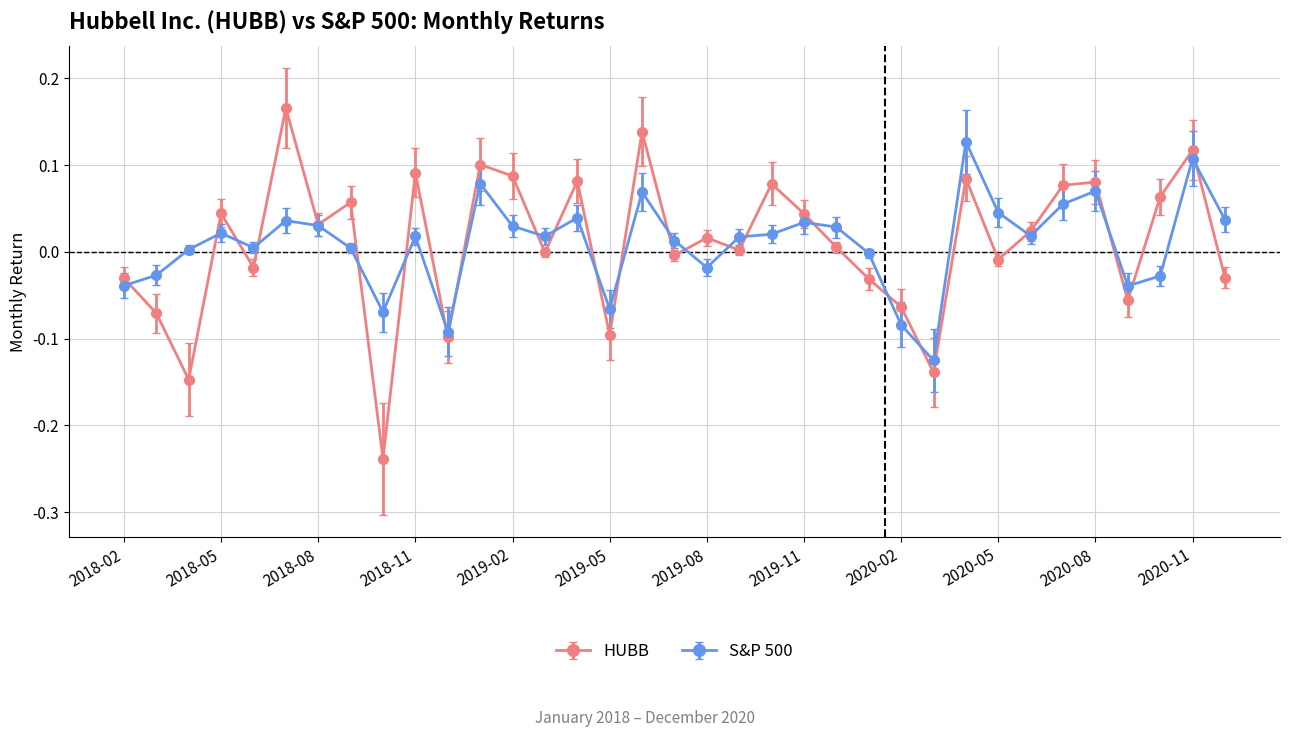

True or false: HUBB has more than 2 points higher than both neighbors.

True